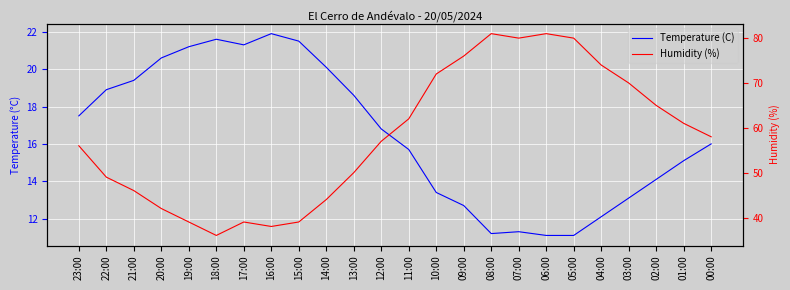

How many values in the Temperature (C) series exceed 16?

12